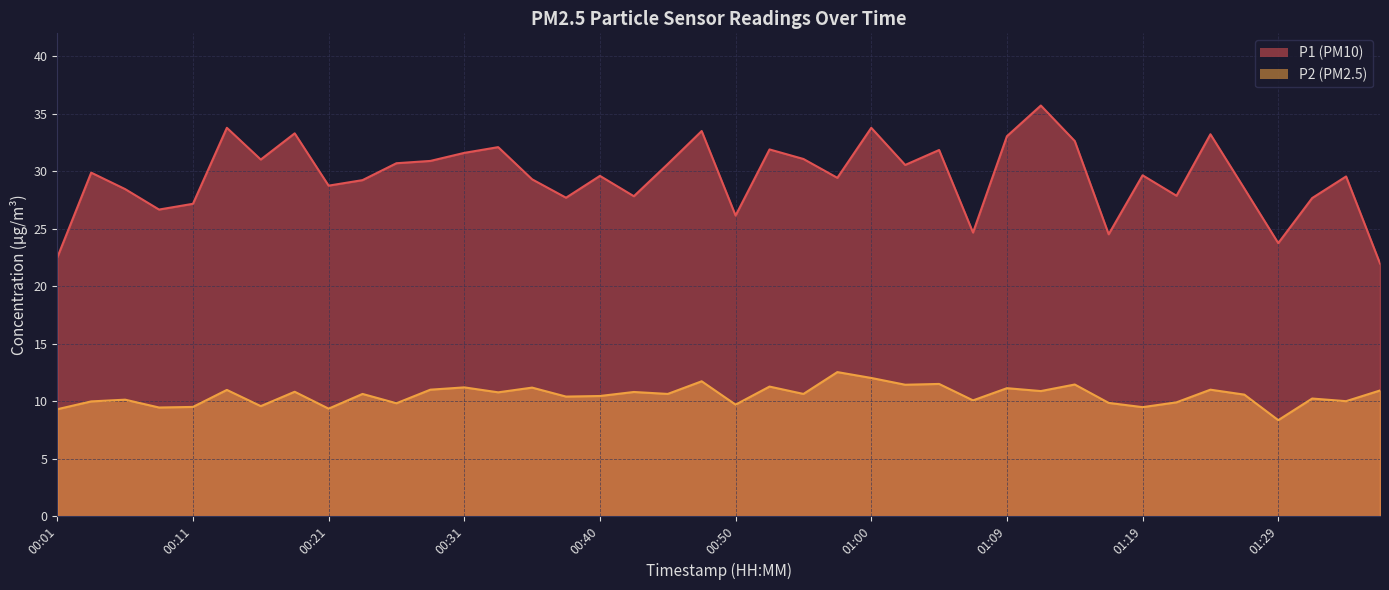

What is the greatest value displayed?

35.7